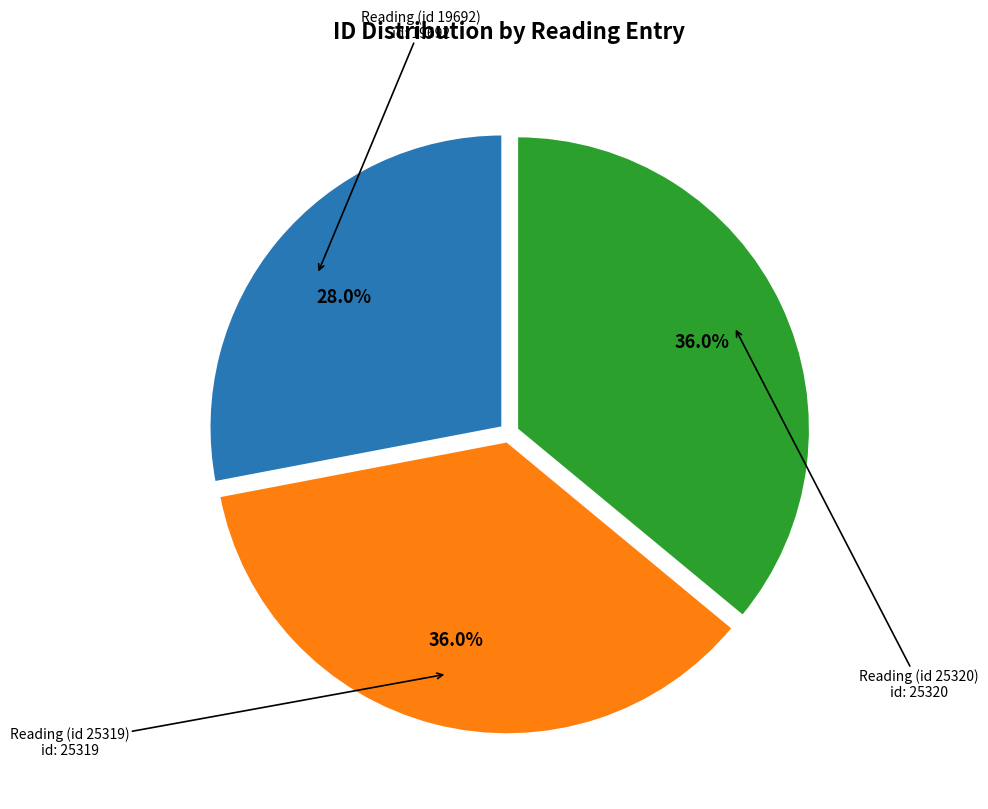

Which category has the smallest portion of the pie?

Reading (id 19692)